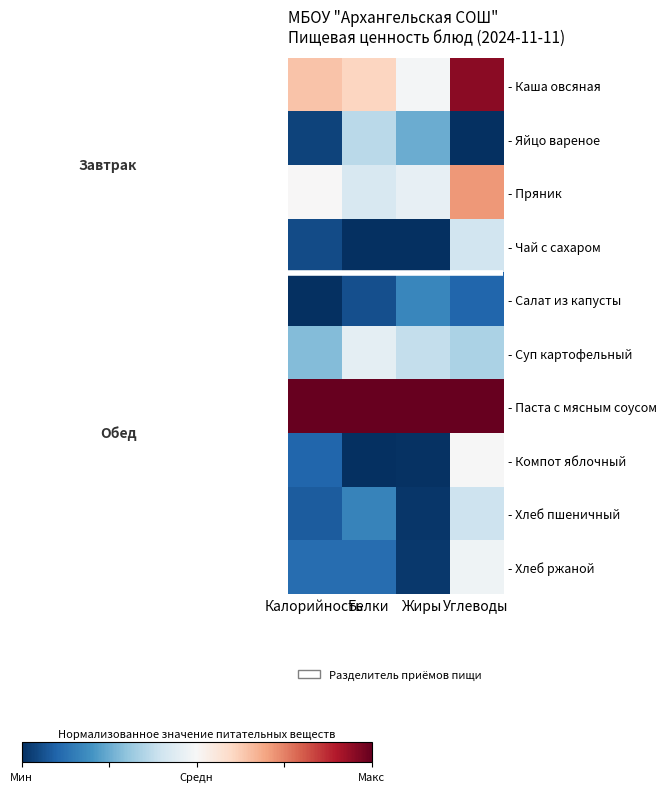

Is it true that - Пряник equals 0.3 at Белки?

False